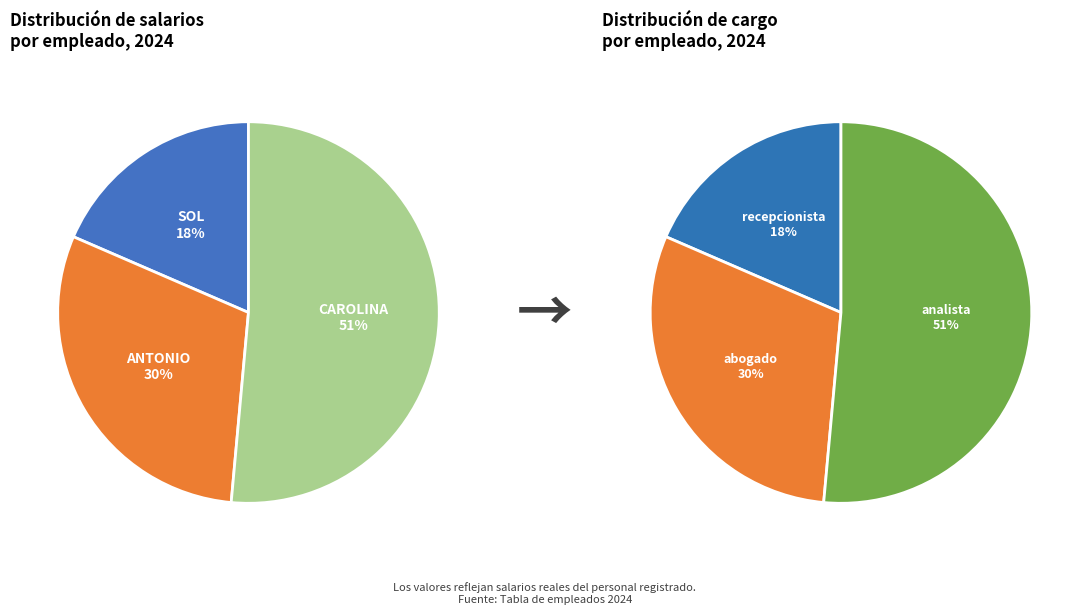

True or false: CAROLINA accounts for 61% of the total.

False